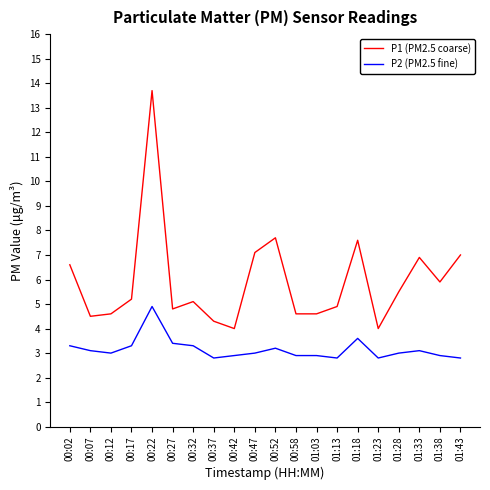

What position from the right is 01:18?

6